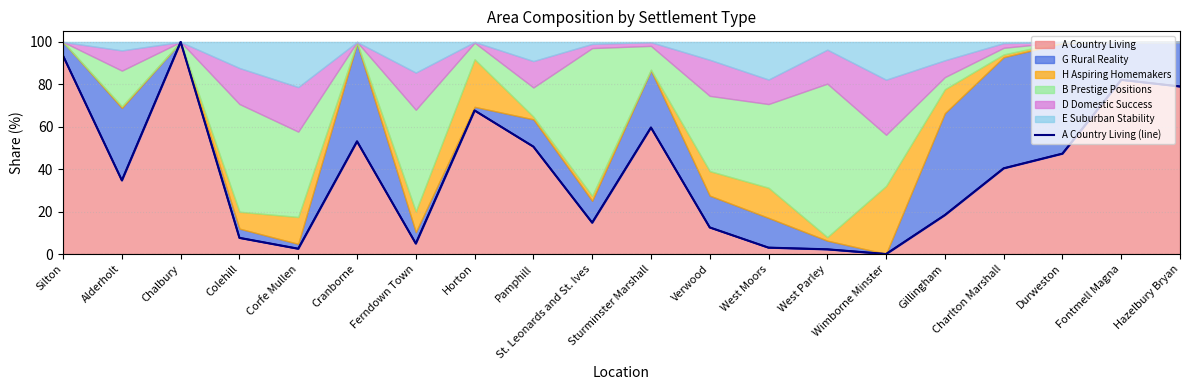

Rank the categories by value from highest to lowest.

Chalbury, Silton, Fontmell Magna, Hazelbury Bryan, Horton, Sturminster Marshall, Cranborne, Pamphill, Durweston, Charlton Marshall, Alderholt, Gillingham, St. Leonards and St. Ives, Verwood, Colehill, Ferndown Town, West Moors, Corfe Mullen, West Parley, Wimborne Minster